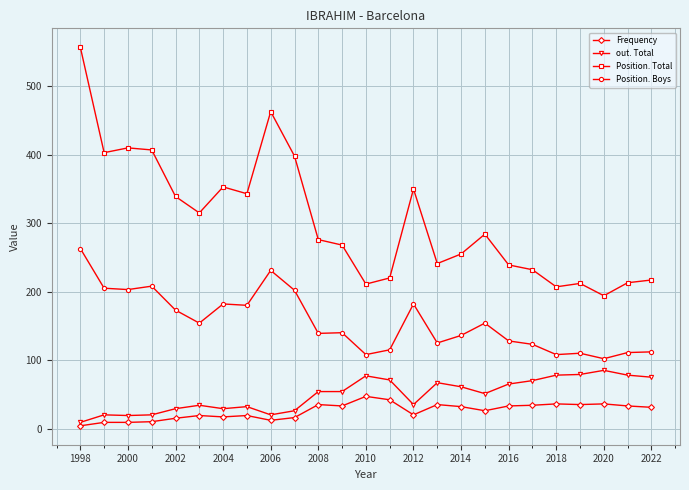

Rank the series by their maximum value, from highest to lowest.

Position. Total, Position. Boys, out. Total, Frequency